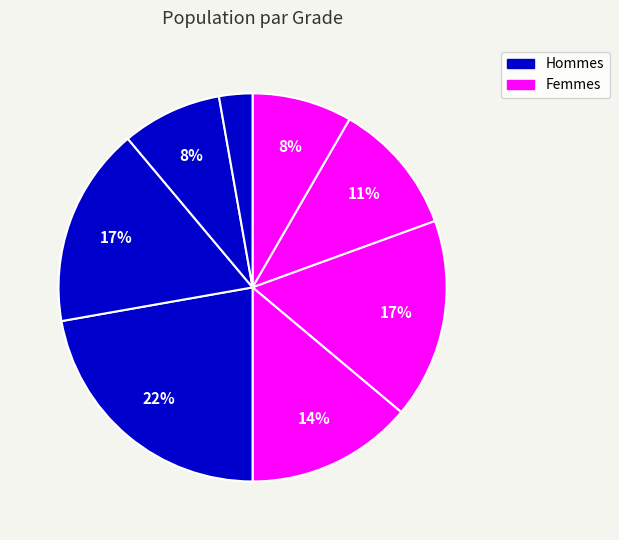

How many segments does this pie chart have?

8